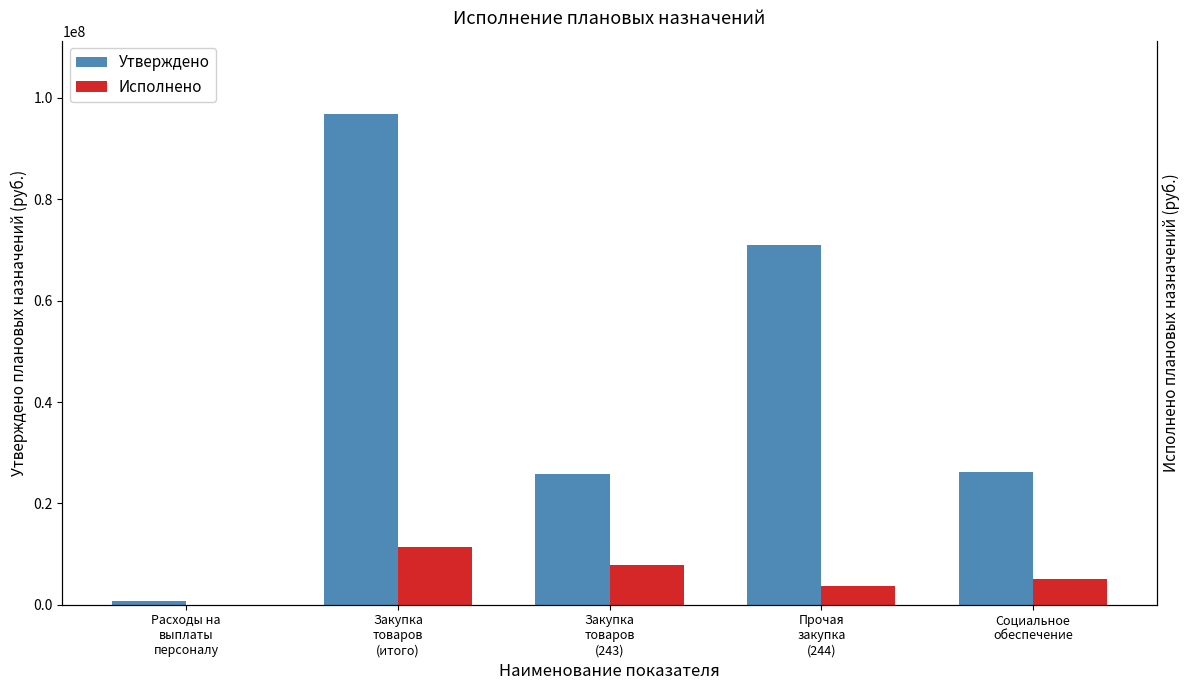

What is the difference between the highest and lowest values at Закупка
товаров
(итого)?

85388287.8